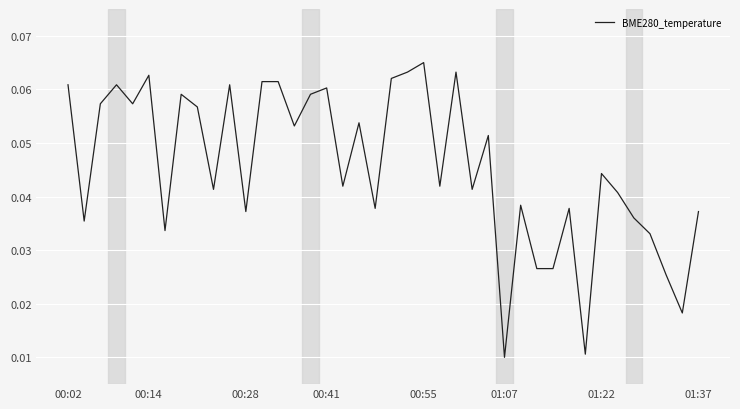

How many lines are shown in the chart?

1